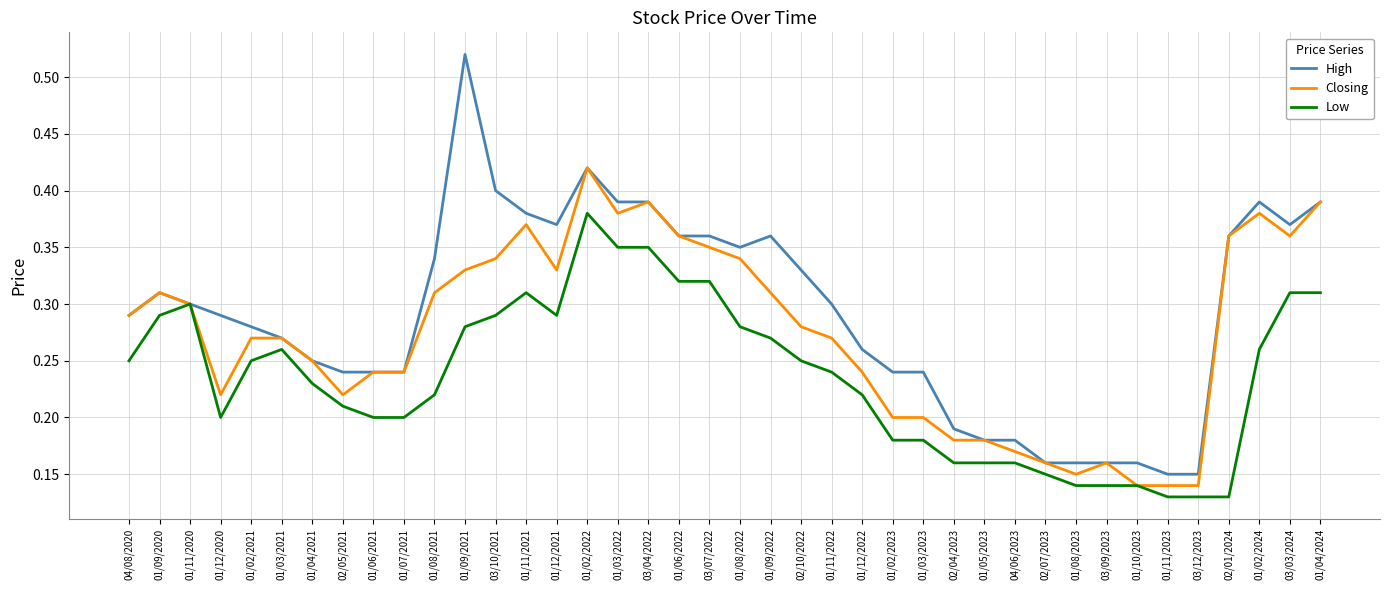

Between 01/06/2022 and 04/06/2023, which series saw the biggest shift?

Closing